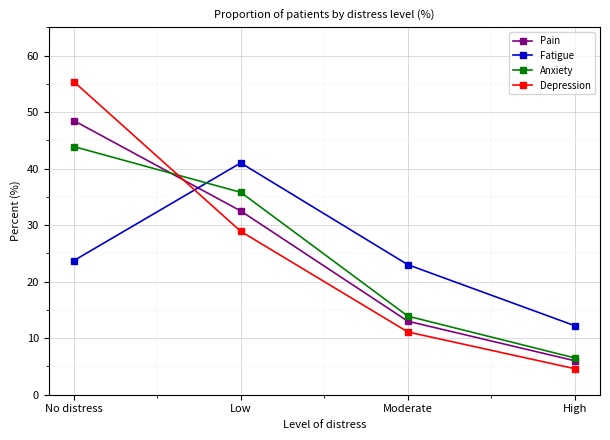

Rank the series at Moderate from lowest to highest value.

Depression, Pain, Anxiety, Fatigue